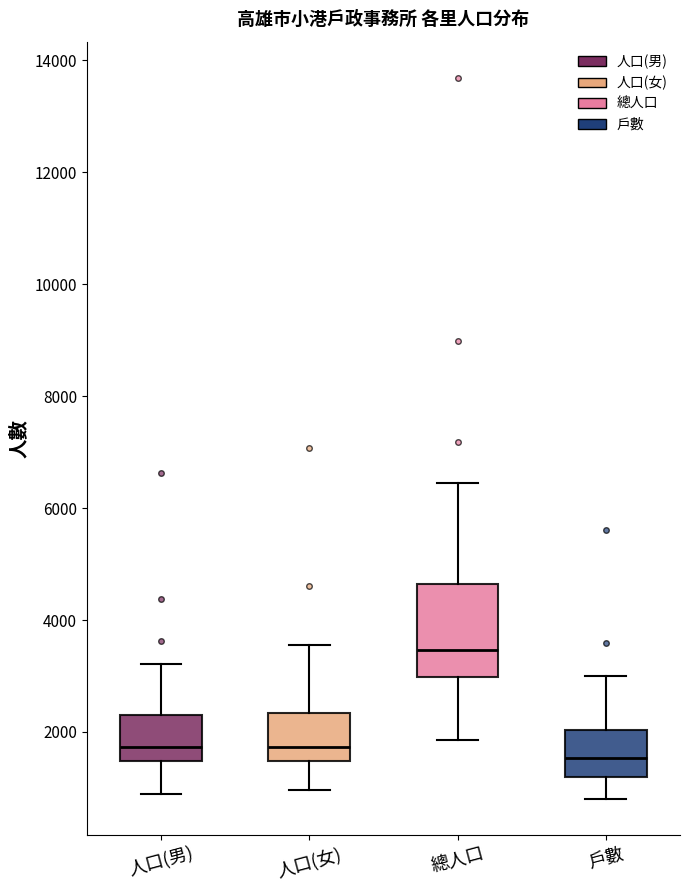

Which box is the tallest, from its lower edge to its upper edge?

總人口